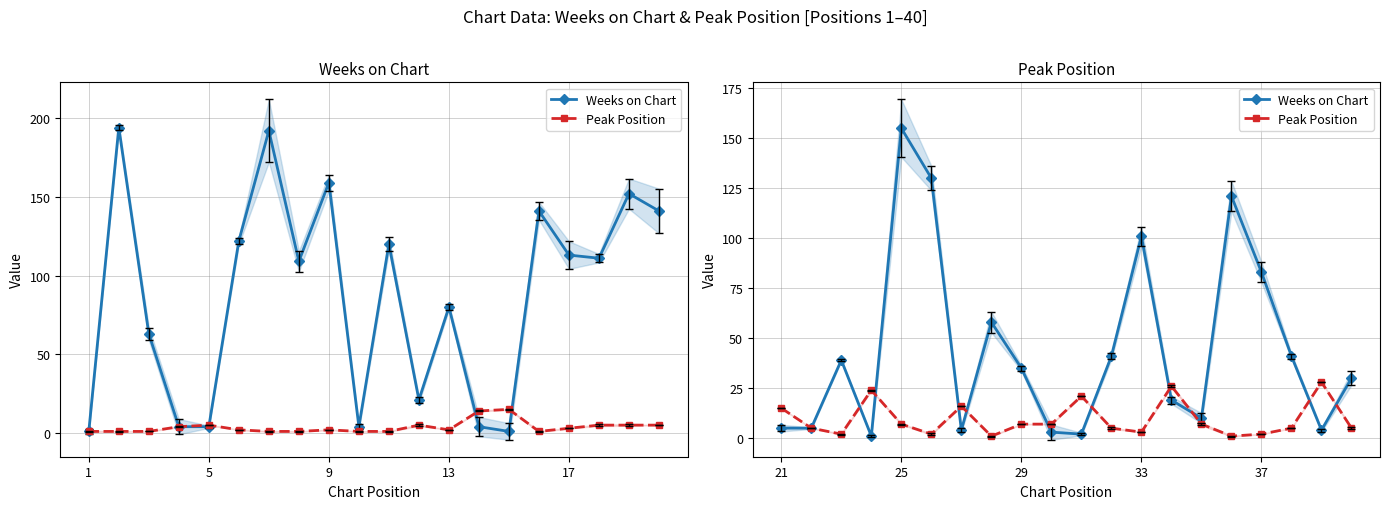

What are all the series names shown in the legend?

Weeks on Chart, Peak Position